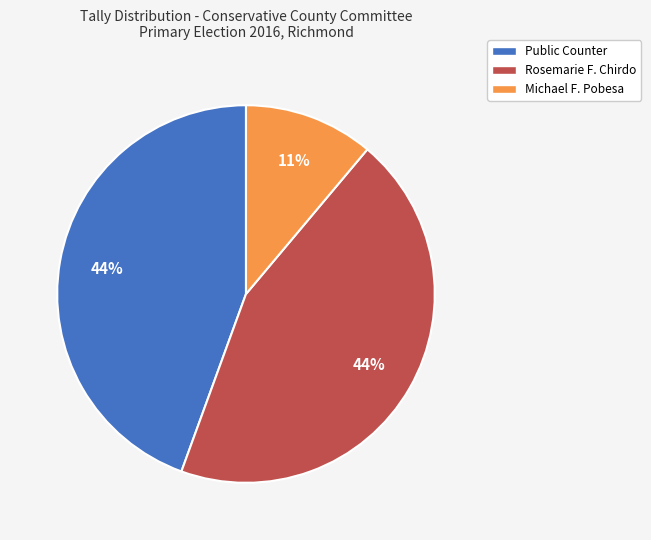

To the nearest percent, what is the average slice percentage?

33%